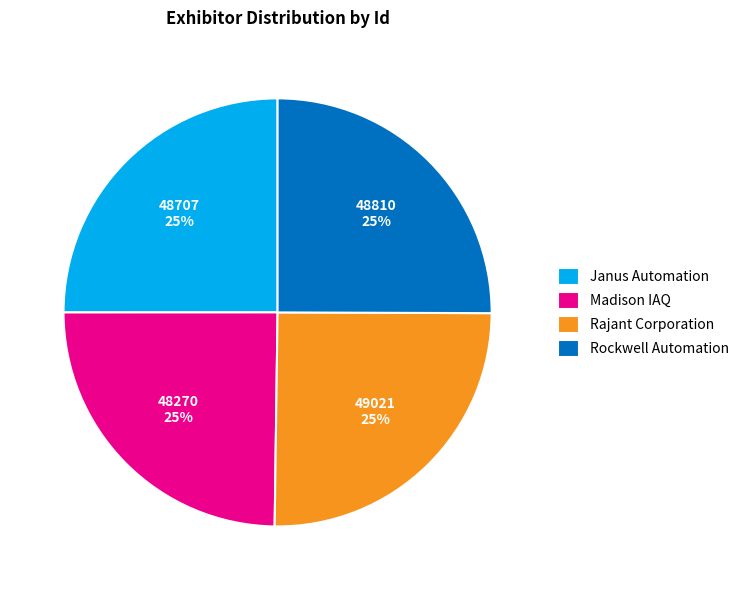

To the nearest percent, what is the average slice percentage?

25%